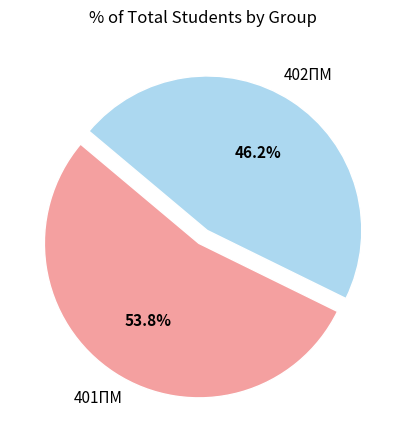

How many segments does this pie chart have?

2